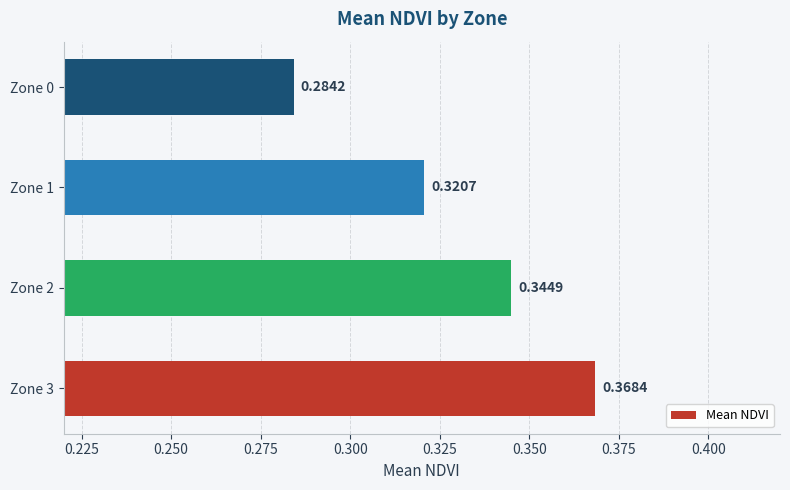

How many bars are there in total?

4